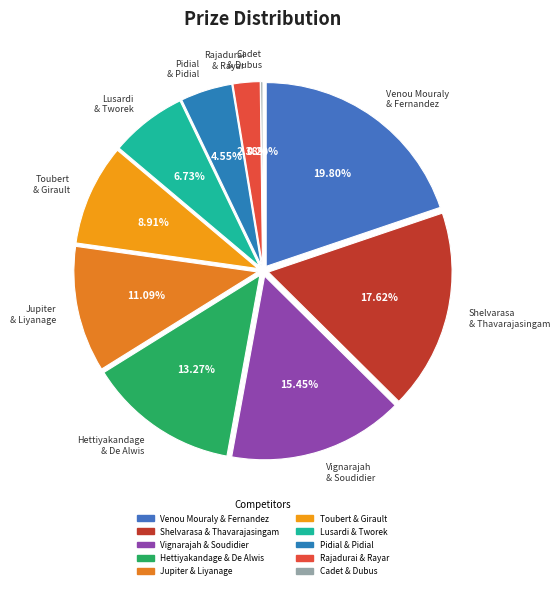

To the nearest percent, what is the combined percentage of Vignarajah
& Soudidier and Shelvarasa
& Thavarajasingam?

33%